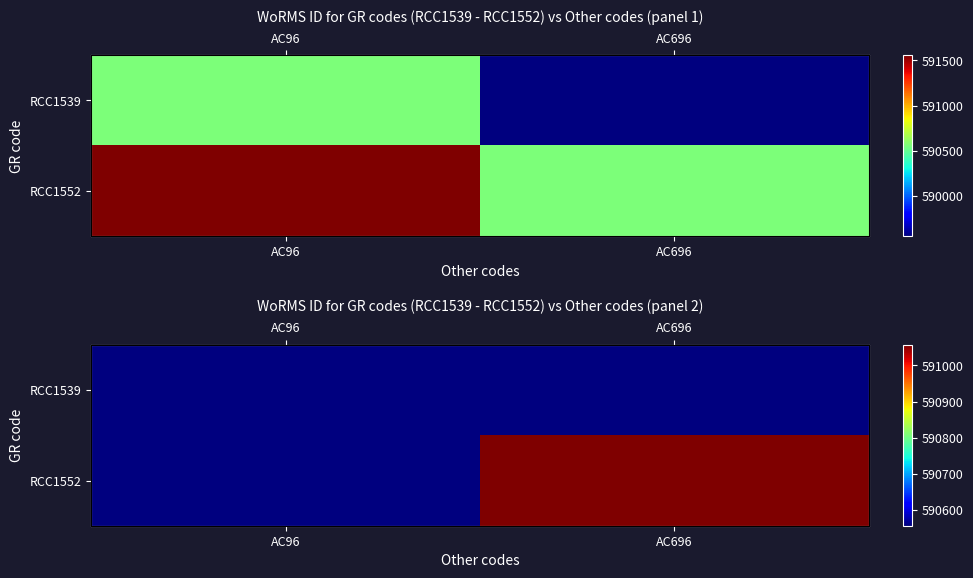

Between AC96 and AC696, which series saw the biggest shift?

RCC1552